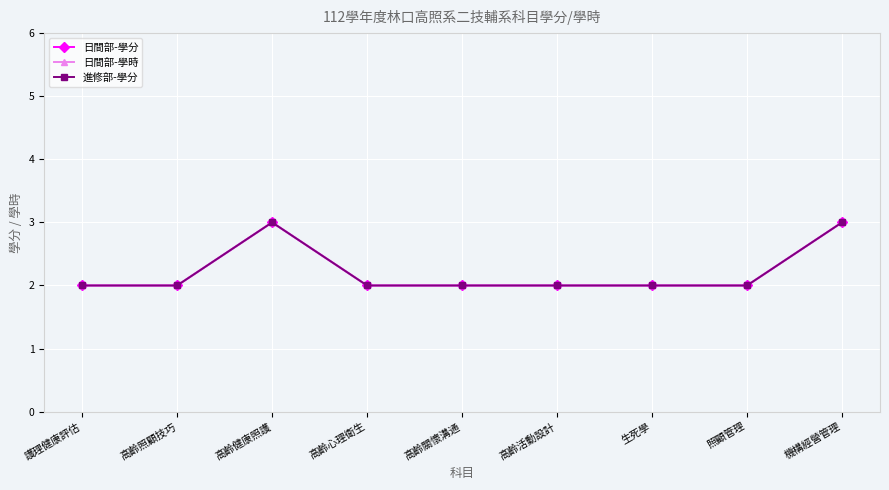

How many 日間部-學時 values are between 2 and 3?

9